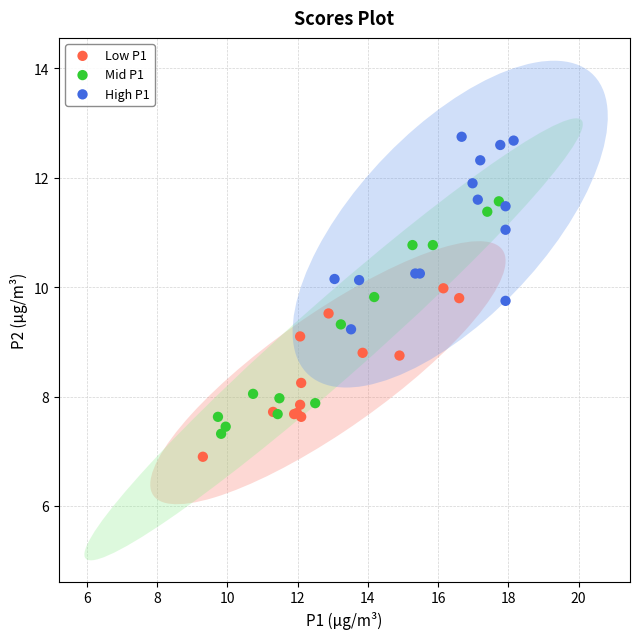

Which series contains the lowest Y value?

Low P1